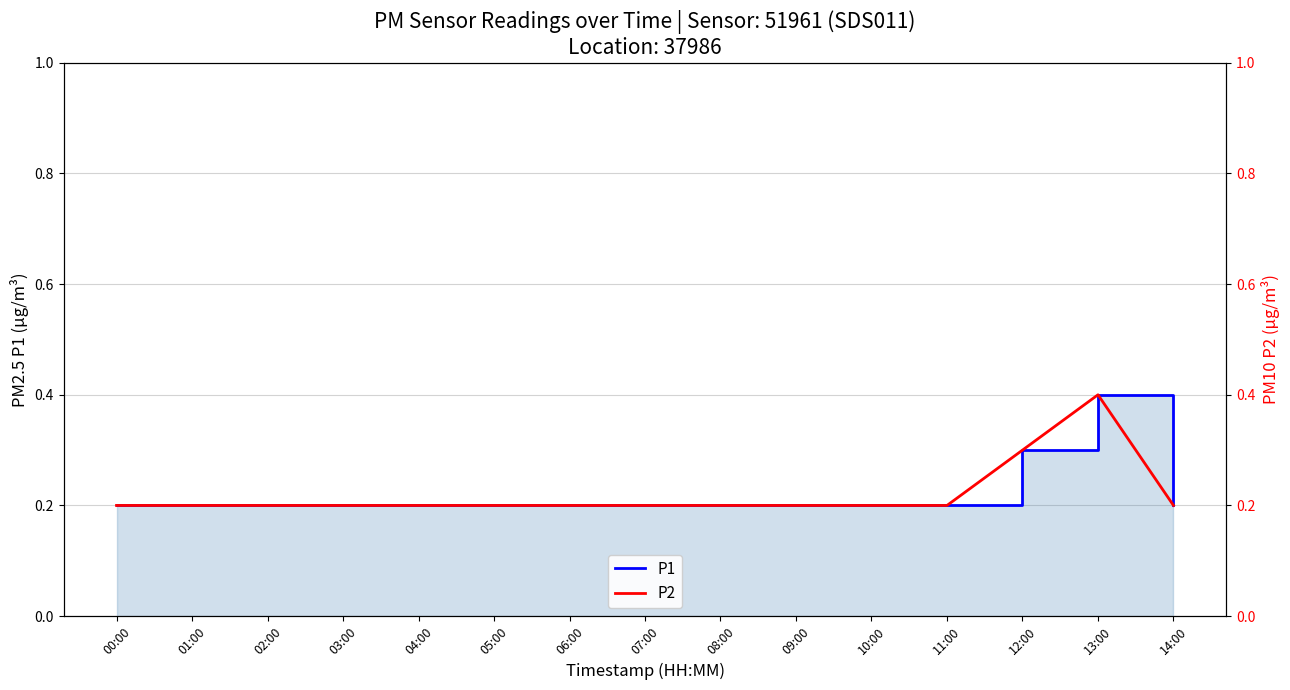

Reading left to right, what are all the values shown in this chart?

P1: 0.2	0.2	0.2	0.2	0.2	0.2	0.2	0.2	0.2	0.2	0.2	0.2	0.3	0.4	0.2
P2: 0.2	0.2	0.2	0.2	0.2	0.2	0.2	0.2	0.2	0.2	0.2	0.2	0.3	0.4	0.2